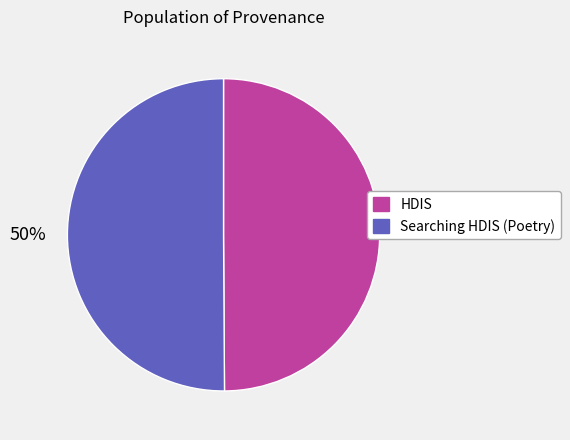

Approximately how many times larger is the value at HDIS compared to Searching HDIS (Poetry)?

1.0